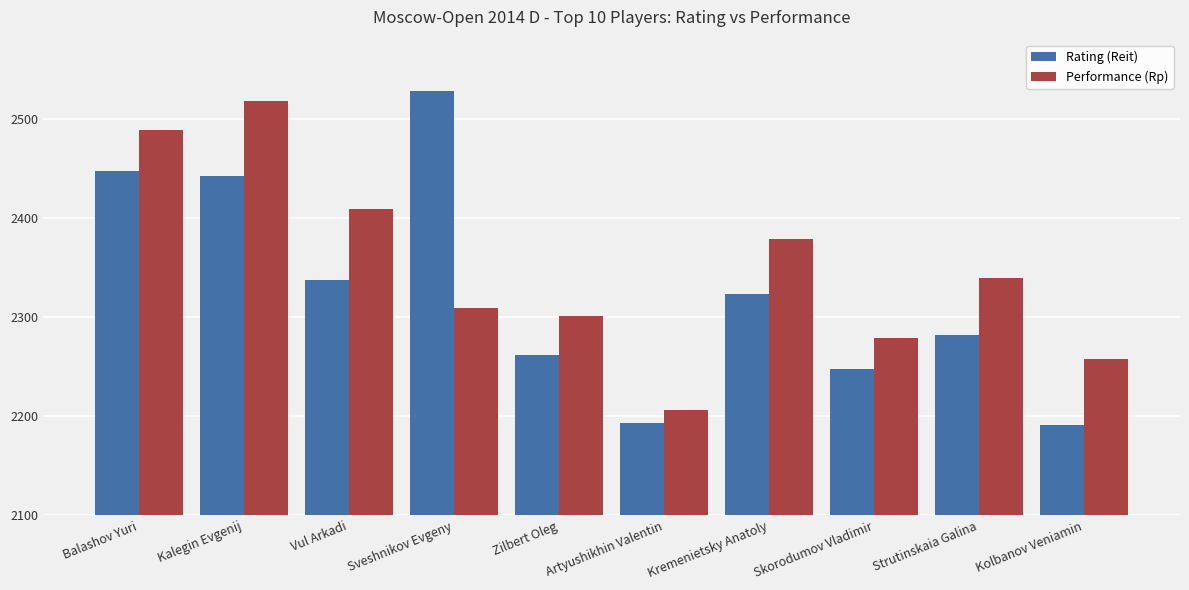

What are all the series names shown in the legend?

Rating (Reit), Performance (Rp)